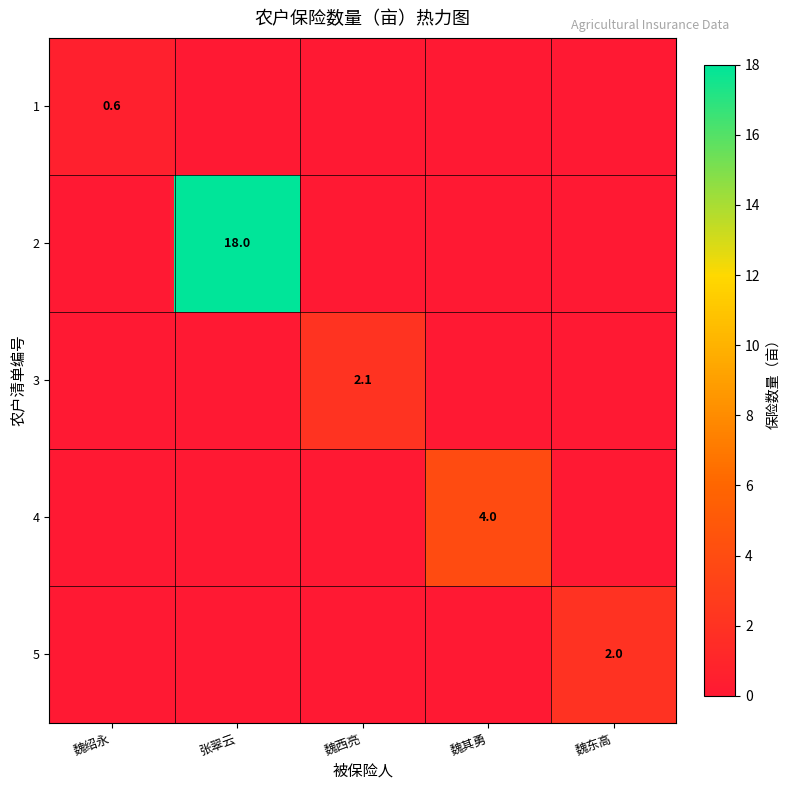

The value of 5 at 魏东高 is 2.8. True or false?

False